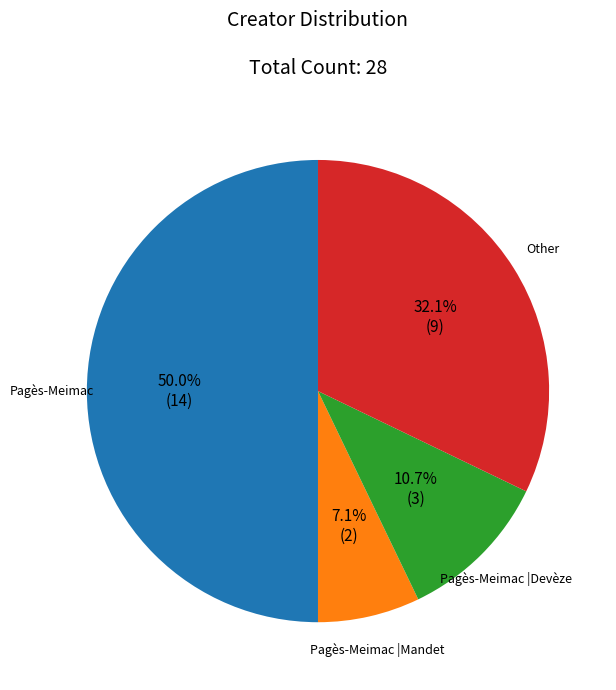

Is the sum of Pagès-Meimac |Mandet and Pagès-Meimac |Devèze greater than half?

No